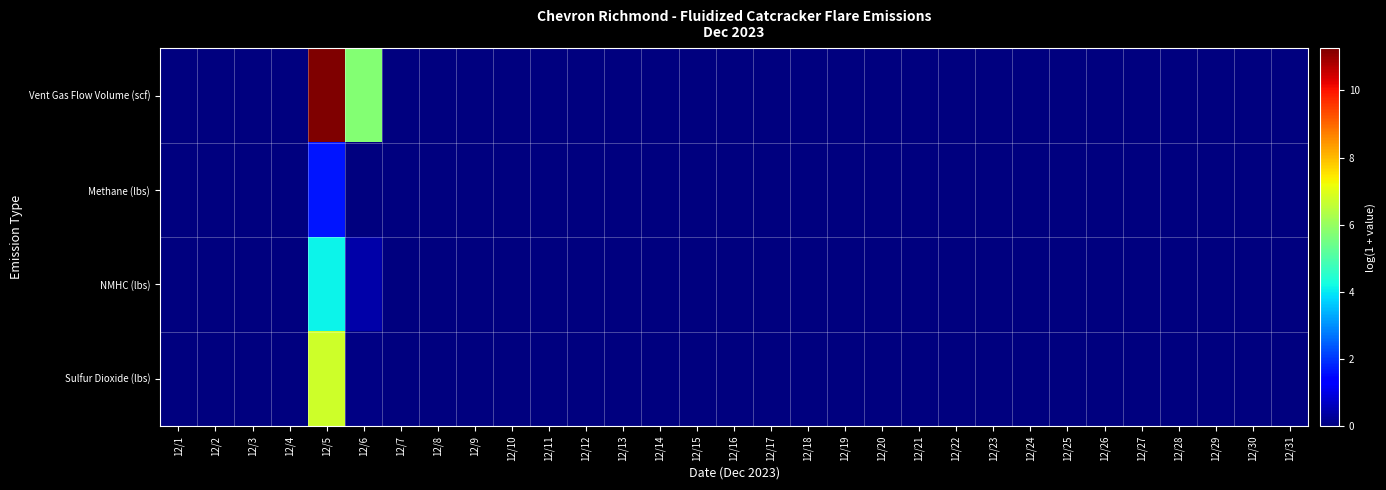

Reading left to right, what are all the values shown in this chart?

Vent Gas Flow Volume (scf): 12/1=0.0	12/2=0.0	12/3=0.0	12/4=0.0	12/5=11.3	12/6=5.7	12/7=0.0	12/8=0.0	12/9=0.0	12/10=0.0	12/11=0.0	12/12=0.0	12/13=0.0	12/14=0.0	12/15=0.0	12/16=0.0	12/17=0.0	12/18=0.0	12/19=0.0	12/20=0.0	12/21=0.0	12/22=0.0	12/23=0.0	12/24=0.0	12/25=0.0	12/26=0.0	12/27=0.0	12/28=0.0	12/29=0.0	12/30=0.0	12/31=0.0
Methane (lbs): 12/1=0.0	12/2=0.0	12/3=0.0	12/4=0.0	12/5=1.6	12/6=0.0	12/7=0.0	12/8=0.0	12/9=0.0	12/10=0.0	12/11=0.0	12/12=0.0	12/13=0.0	12/14=0.0	12/15=0.0	12/16=0.0	12/17=0.0	12/18=0.0	12/19=0.0	12/20=0.0	12/21=0.0	12/22=0.0	12/23=0.0	12/24=0.0	12/25=0.0	12/26=0.0	12/27=0.0	12/28=0.0	12/29=0.0	12/30=0.0	12/31=0.0
NMHC (lbs): 12/1=0.0	12/2=0.0	12/3=0.0	12/4=0.0	12/5=4.1	12/6=0.4	12/7=0.0	12/8=0.0	12/9=0.0	12/10=0.0	12/11=0.0	12/12=0.0	12/13=0.0	12/14=0.0	12/15=0.0	12/16=0.0	12/17=0.0	12/18=0.0	12/19=0.0	12/20=0.0	12/21=0.0	12/22=0.0	12/23=0.0	12/24=0.0	12/25=0.0	12/26=0.0	12/27=0.0	12/28=0.0	12/29=0.0	12/30=0.0	12/31=0.0
Sulfur Dioxide (lbs): 12/1=0.0	12/2=0.0	12/3=0.0	12/4=0.0	12/5=6.7	12/6=0.0	12/7=0.0	12/8=0.0	12/9=0.0	12/10=0.0	12/11=0.0	12/12=0.0	12/13=0.0	12/14=0.0	12/15=0.0	12/16=0.0	12/17=0.0	12/18=0.0	12/19=0.0	12/20=0.0	12/21=0.0	12/22=0.0	12/23=0.0	12/24=0.0	12/25=0.0	12/26=0.0	12/27=0.0	12/28=0.0	12/29=0.0	12/30=0.0	12/31=0.0